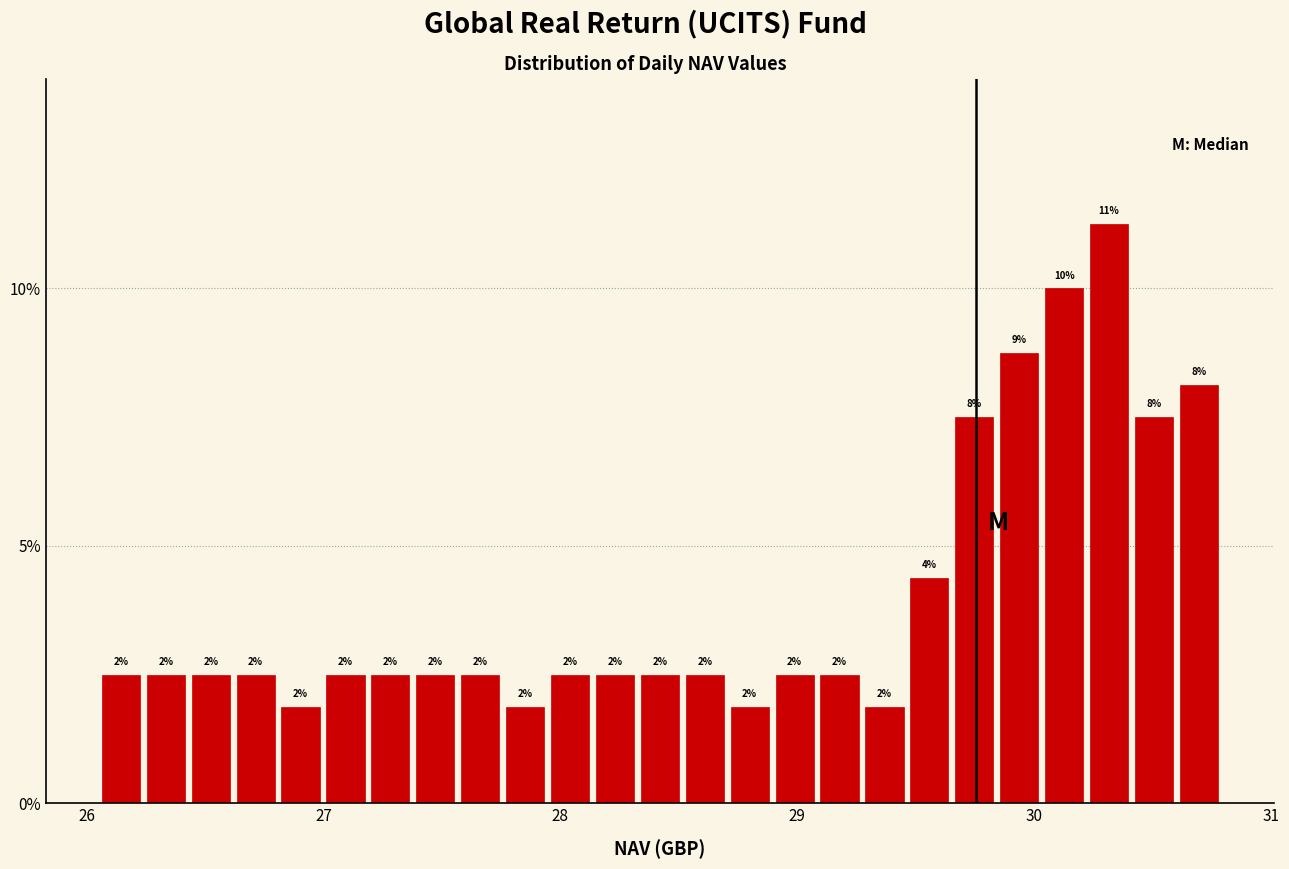

Around what value on the x-axis is the tallest bar? Give the approximate position of its centre, as read against the axis.

30.3